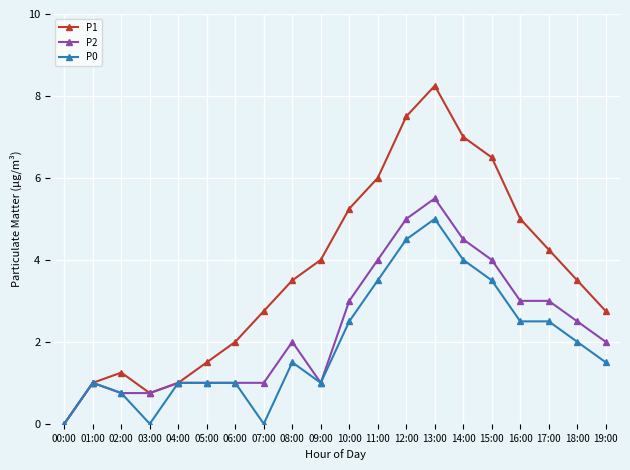

What are all the series names shown in the legend?

P1, P2, P0